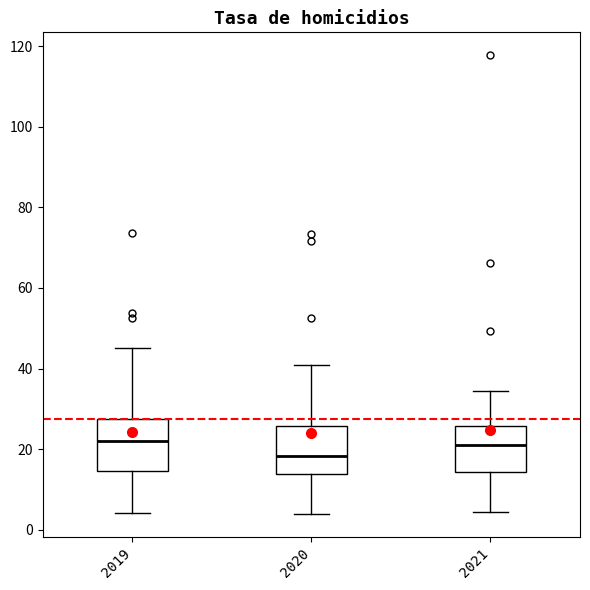

Reading left to right, transcribe this box plot: for each box, give where its median line is, the range the box spans, and where its two whiskers end, as read against the y-axis. The values are not printed on the chart, so give them approximately, as read against the axis.

2019: median 22, box 14 to 28, whiskers 4 to 46
2020: median 18, box 14 to 26, whiskers 4 to 40
2021: median 20, box 14 to 26, whiskers 4 to 34